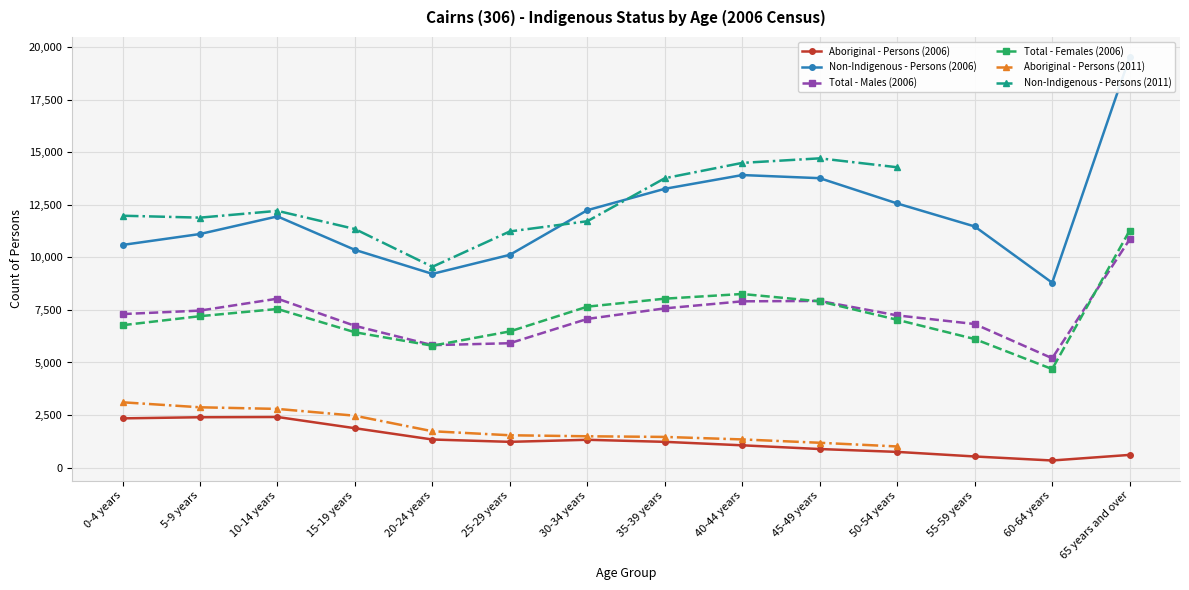

At which category does Aboriginal - Persons (2006) reach its first local peak?

10-14 years